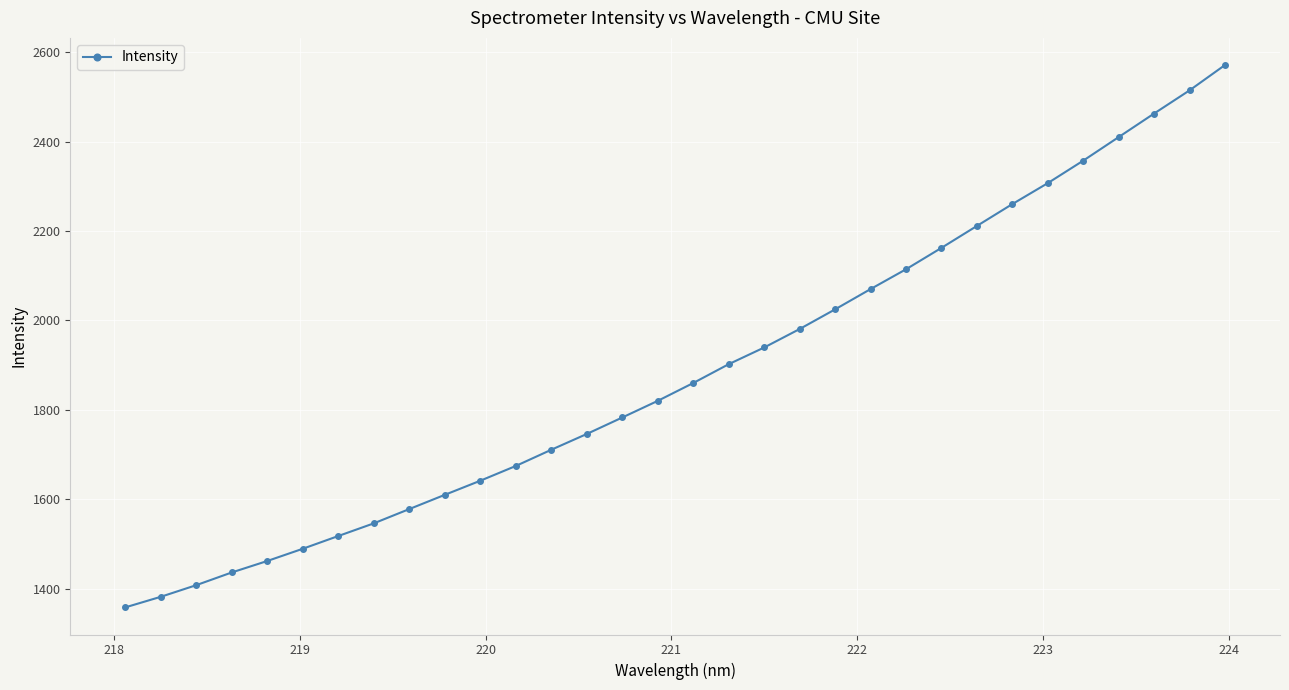

What is the value of the 27th point from the left?

2307.3